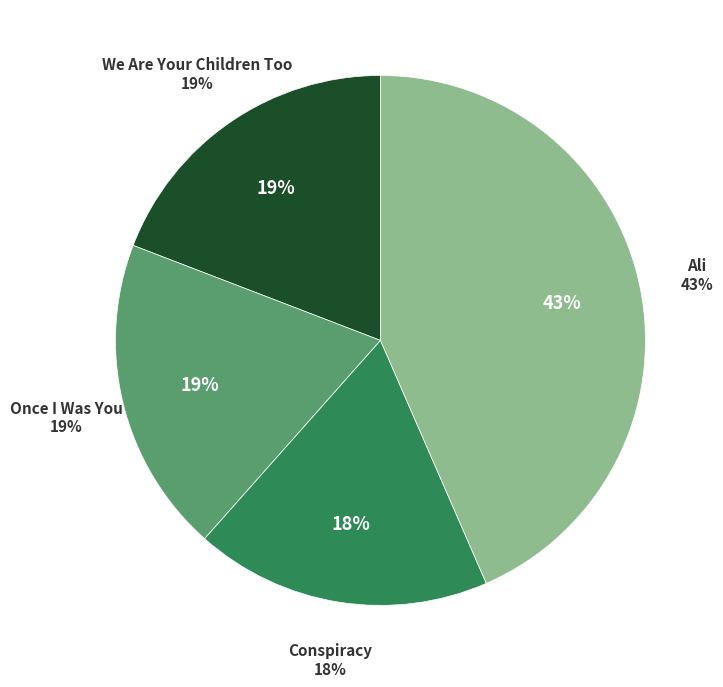

To the nearest percent, what percentage of the pie is Conspiracy?

18%